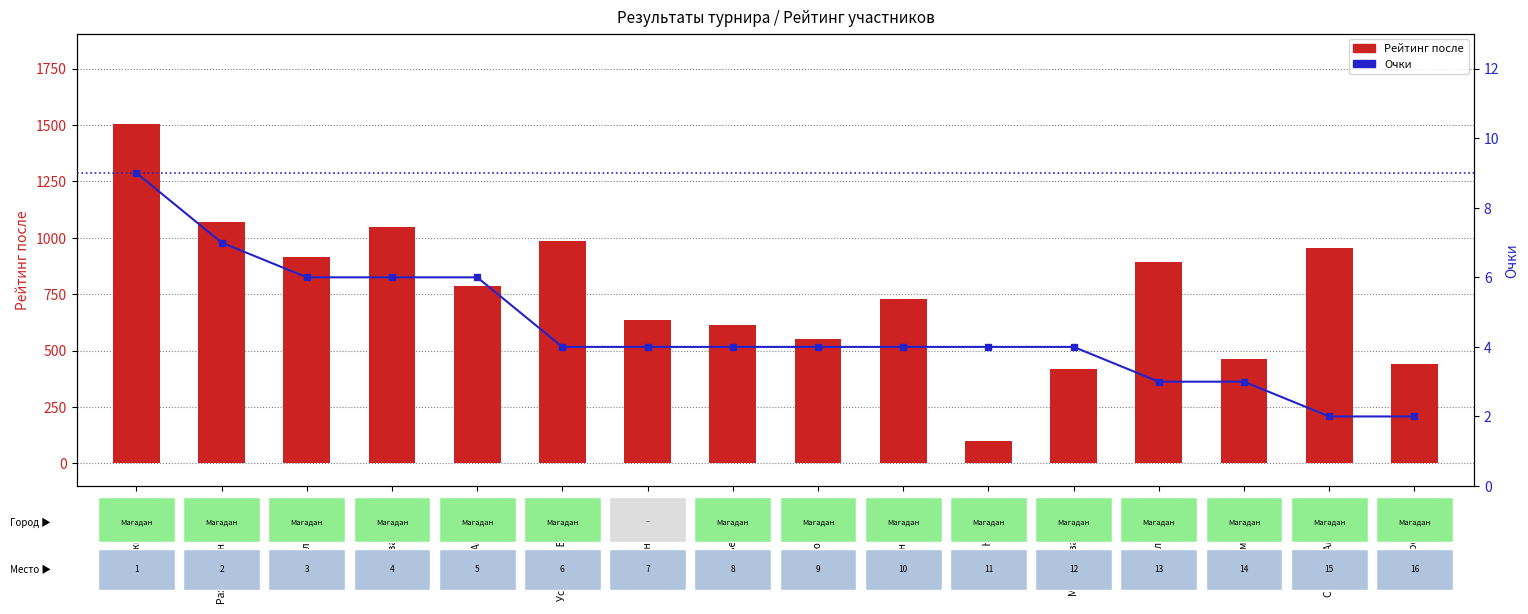

Count the number of categories in the chart.

16